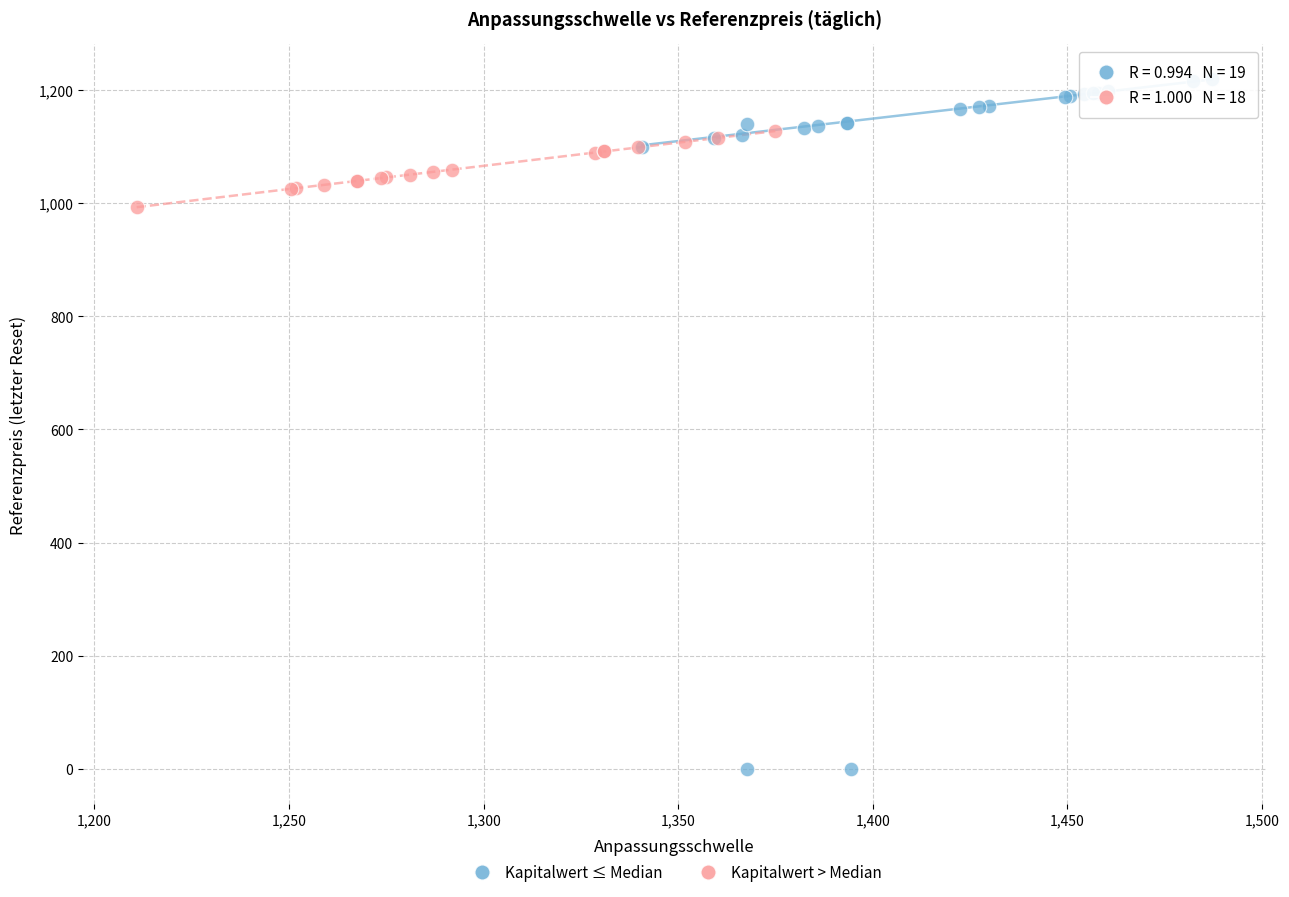

Which series has the widest spread of Y values?

Kapitalwert ≤ Median